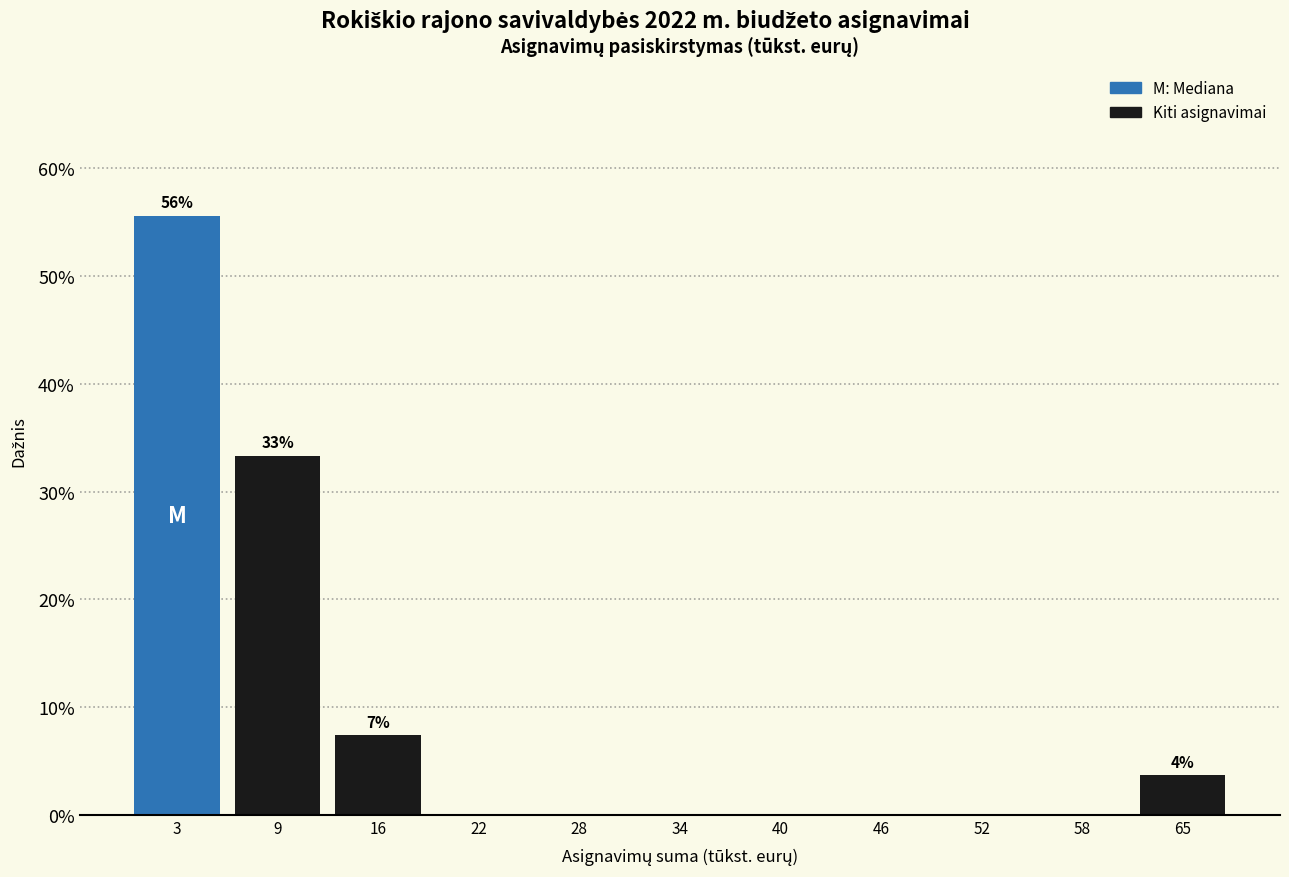

Over which range of the x-axis is the bar tallest?

0 to 6